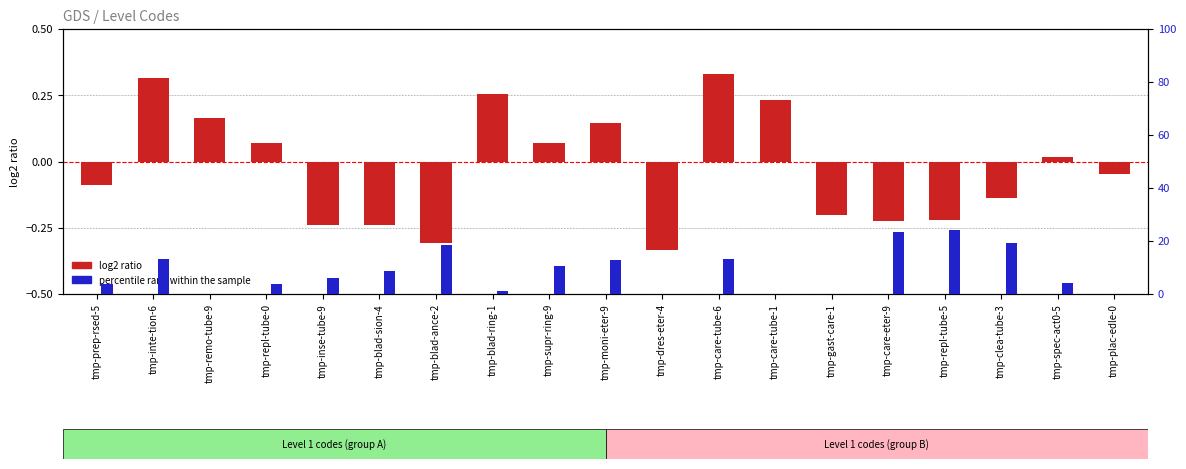

Reading left to right, what are all the values shown in this chart?

log2 ratio: tmp-prep-rsed-5=-0.1	tmp-inte-tion-6=0.3	tmp-remo-tube-9=0.2	tmp-repl-tube-0=0.1	tmp-inse-tube-9=-0.2	tmp-blad-sion-4=-0.2	tmp-blad-ance-2=-0.3	tmp-blad-ring-1=0.3	tmp-supr-ring-9=0.1	tmp-moni-eter-9=0.1	tmp-dres-eter-4=-0.3	tmp-care-tube-6=0.3	tmp-care-tube-1=0.2	tmp-gast-care-1=-0.2	tmp-care-eter-9=-0.2	tmp-repl-tube-5=-0.2	tmp-clea-tube-3=-0.1	tmp-spec-act0-5=0.0	tmp-plac-edle-0=-0.0
percentile rank within the sample: tmp-prep-rsed-5=3.7	tmp-inte-tion-6=13.4	tmp-remo-tube-9=-0.8	tmp-repl-tube-0=3.8	tmp-inse-tube-9=6.0	tmp-blad-sion-4=8.7	tmp-blad-ance-2=18.6	tmp-blad-ring-1=1.0	tmp-supr-ring-9=10.4	tmp-moni-eter-9=12.8	tmp-dres-eter-4=-3.6	tmp-care-tube-6=13.2	tmp-care-tube-1=0.1	tmp-gast-care-1=-3.0	tmp-care-eter-9=23.5	tmp-repl-tube-5=24.0	tmp-clea-tube-3=19.3	tmp-spec-act0-5=4.1	tmp-plac-edle-0=-2.1